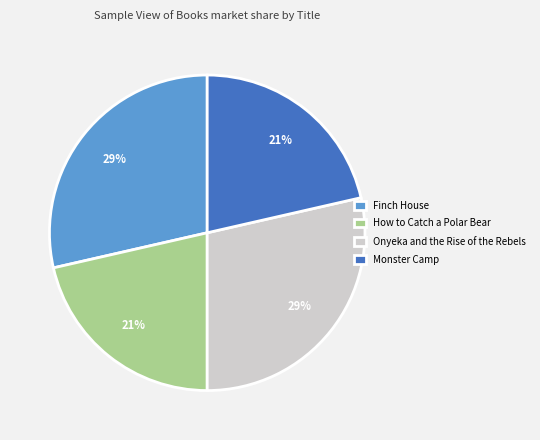

To the nearest percent, what is the average slice percentage?

25%